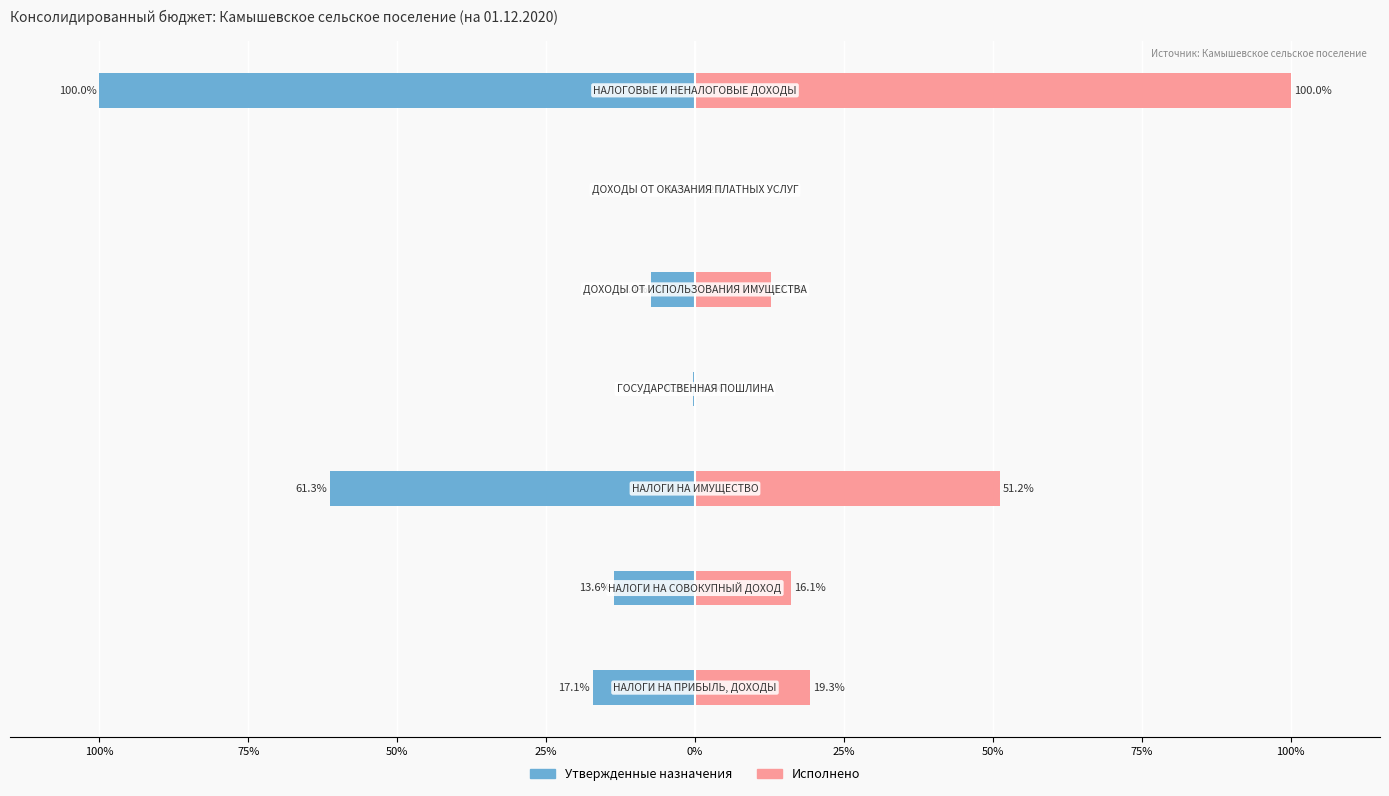

How many bars are there in each group?

2